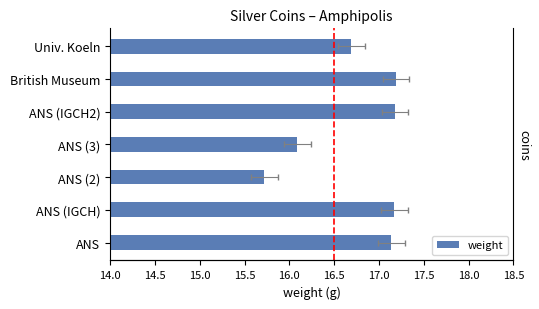

Reading left to right, list all the values displayed in this chart.

17.1	17.2	15.7	16.1	17.2	17.2	16.7